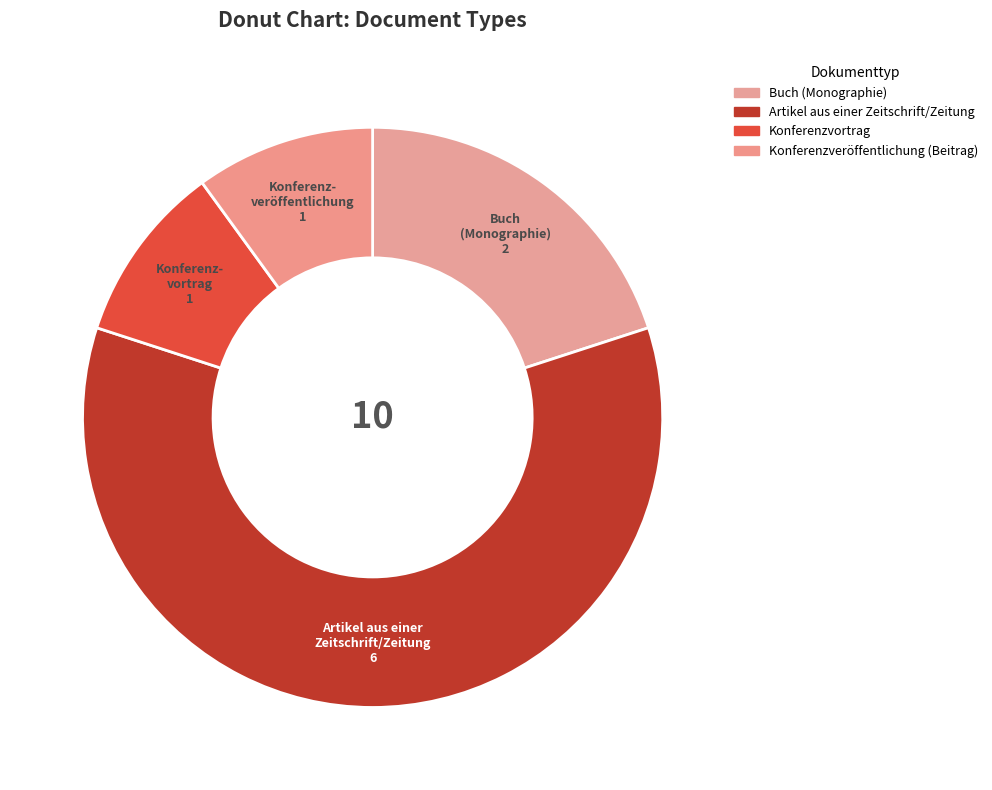

To the nearest percent, what is the difference between the largest and smallest slice percentages?

50%